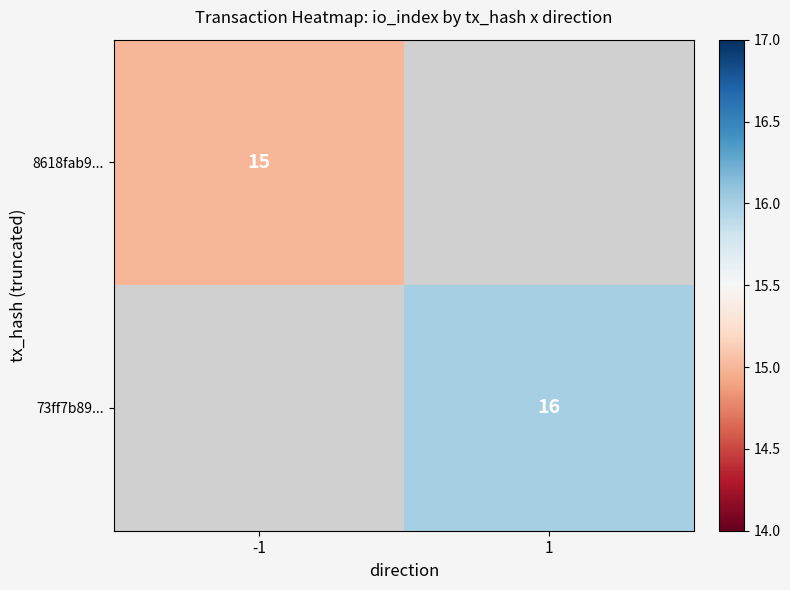

The 73ff7b89... series shows 16 at 1. True or false?

True